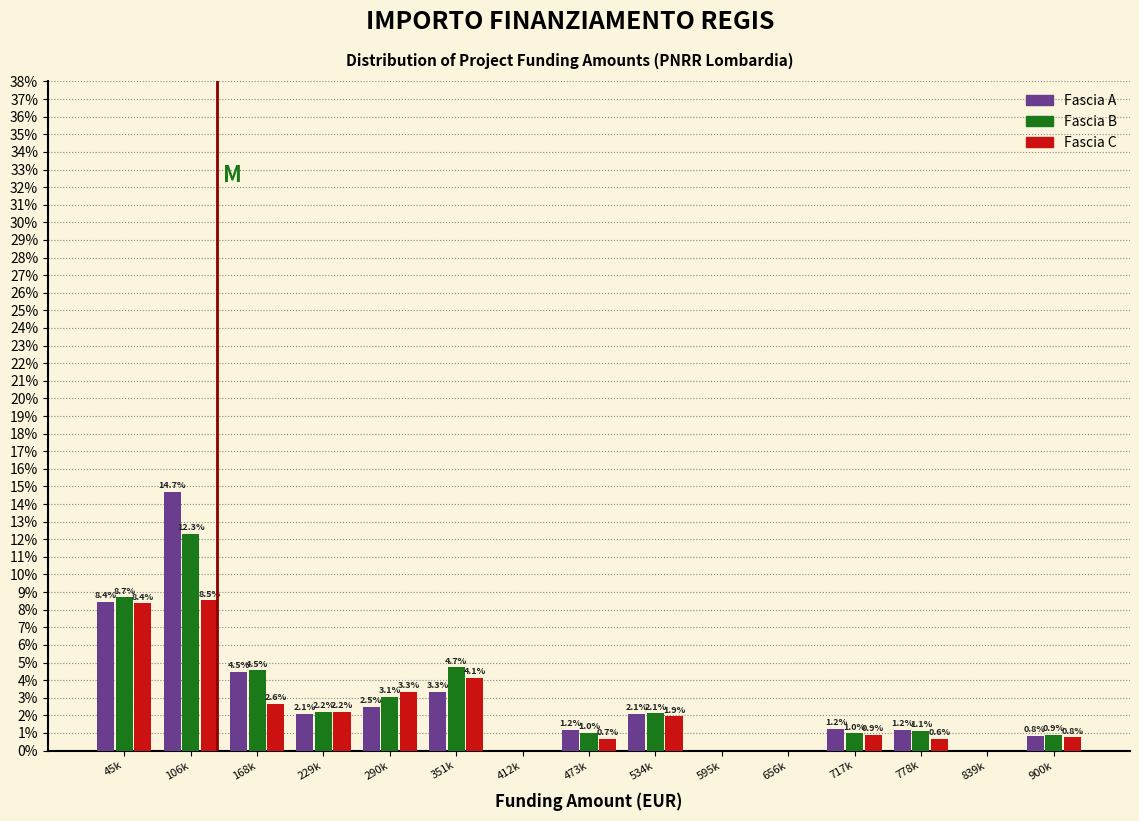

Reading left to right, transcribe all the data shown in this chart.

Fascia A: 45k=8.4	106k=14.7	168k=4.5	229k=2.1	290k=2.5	351k=3.3	412k=0.0	473k=1.2	534k=2.1	595k=0.0	656k=0.0	717k=1.2	778k=1.2	839k=0.0	900k=0.8
Fascia B: 45k=8.7	106k=12.3	168k=4.5	229k=2.2	290k=3.1	351k=4.7	412k=0.0	473k=1.0	534k=2.1	595k=0.0	656k=0.0	717k=1.0	778k=1.1	839k=0.0	900k=0.9
Fascia C: 45k=8.4	106k=8.5	168k=2.6	229k=2.2	290k=3.3	351k=4.1	412k=0.0	473k=0.7	534k=1.9	595k=0.0	656k=0.0	717k=0.9	778k=0.6	839k=0.0	900k=0.8